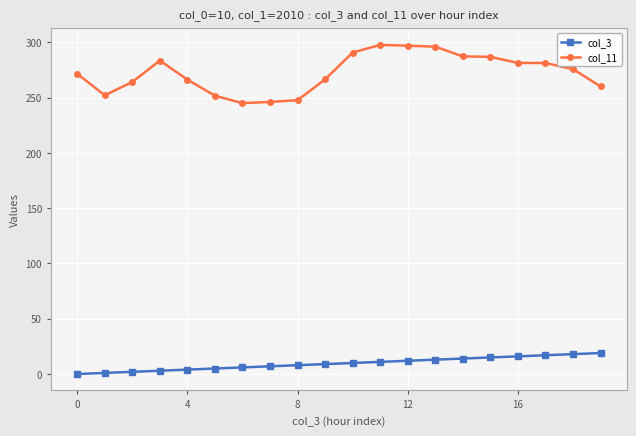

How many data points does each series have?

20